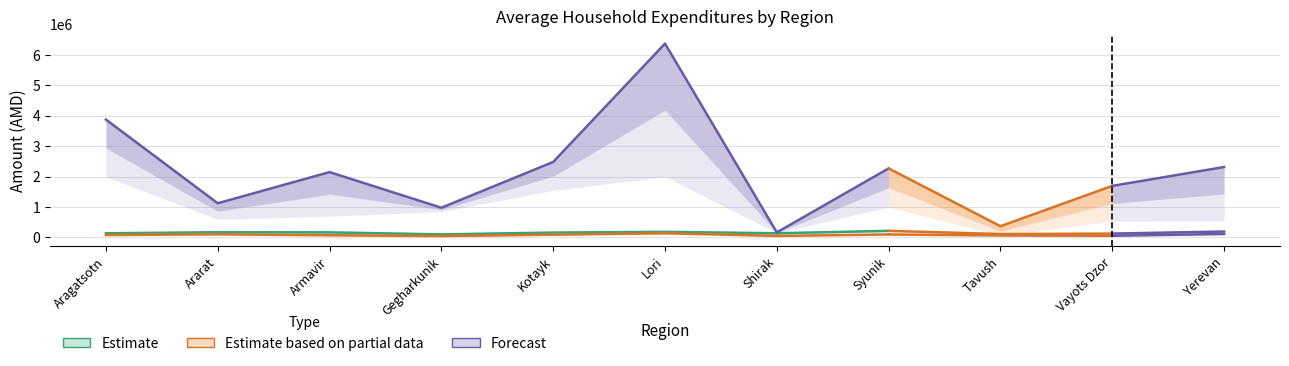

Is this an area chart (filled region under the line)?

No